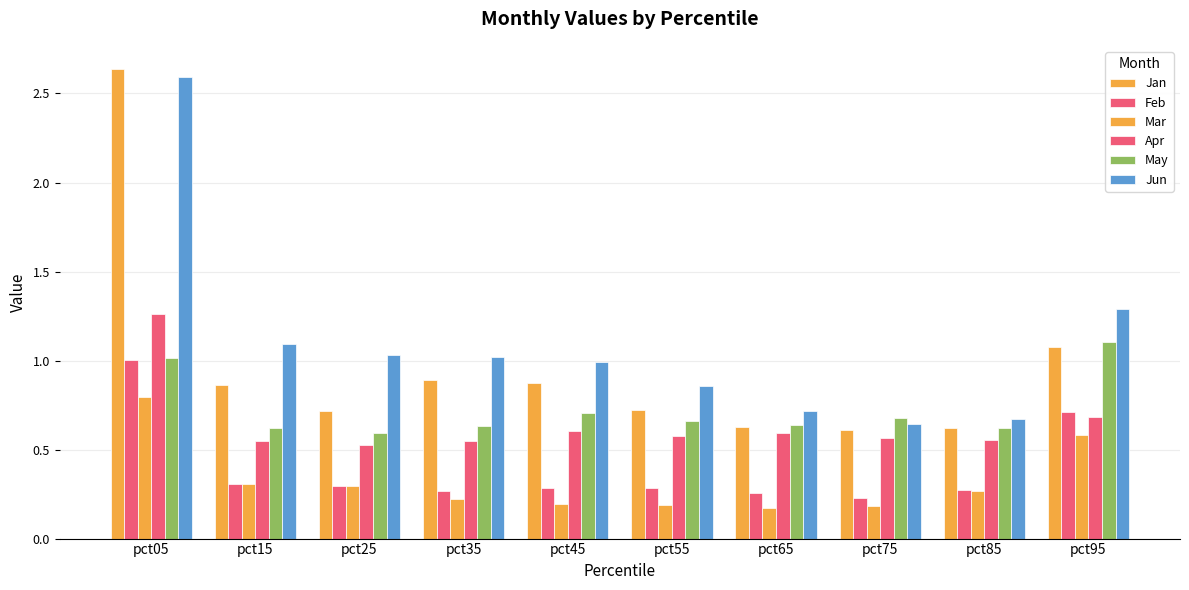

Between pct25 and pct75, which series saw the biggest shift?

Jun